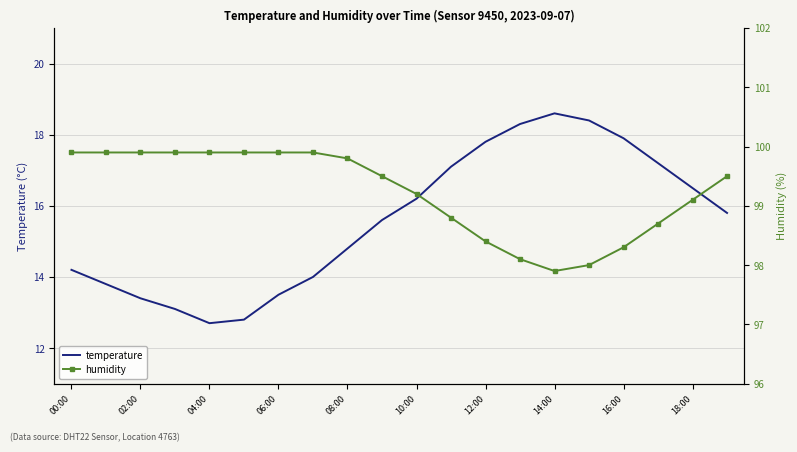

Which series has the largest total across all categories?

humidity